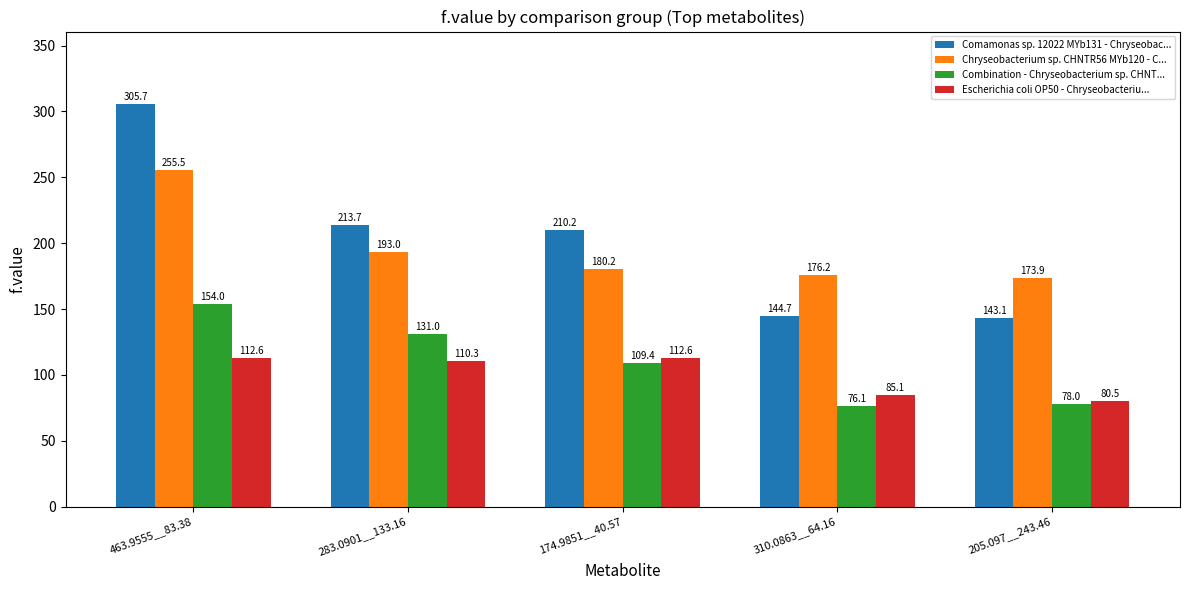

Which series has the widest spread of values?

Comamonas sp. 12022 MYb131 - Chryseobac...